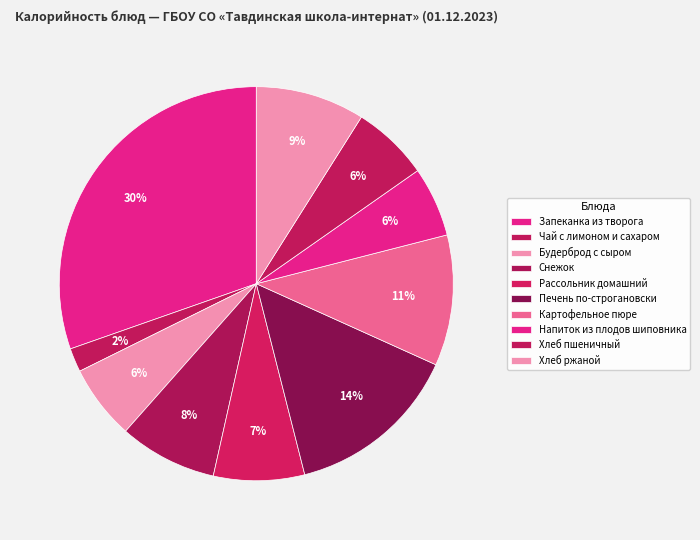

Which category has the smallest portion of the pie?

Чай с лимоном и сахаром